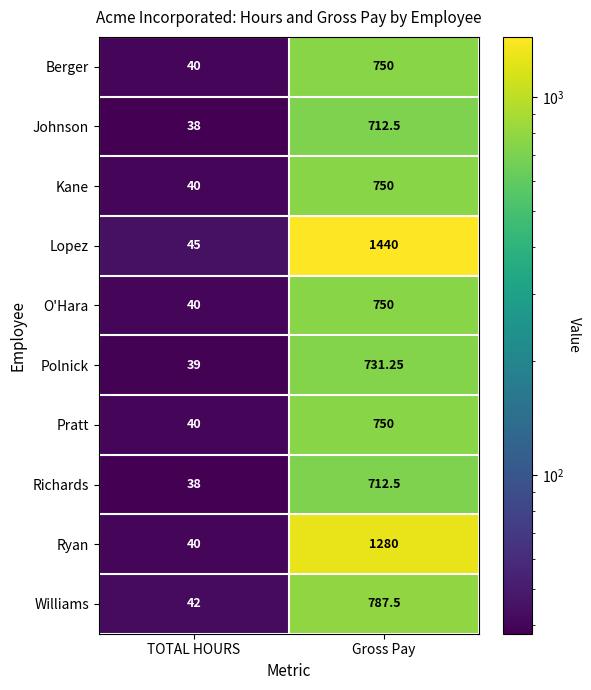

What is the total value across all series at TOTAL HOURS?

402.0